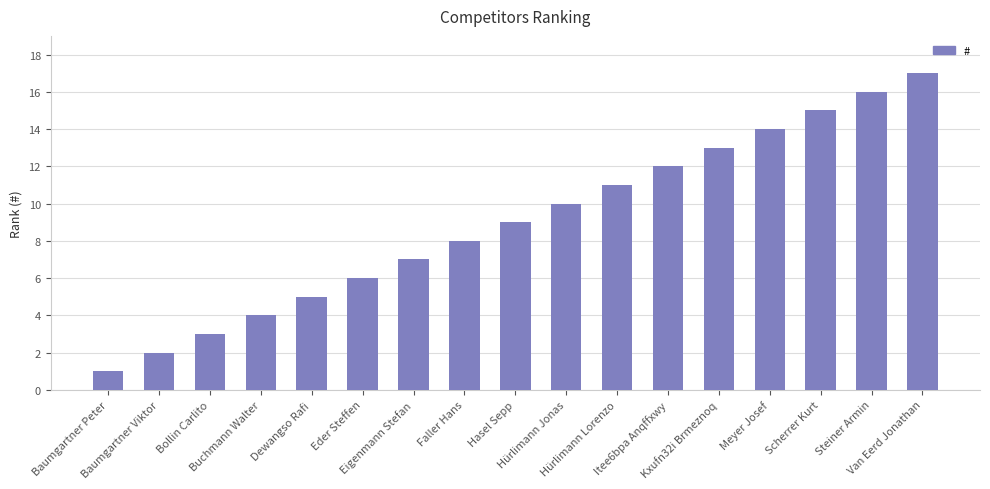

How many series are shown in this chart?

1